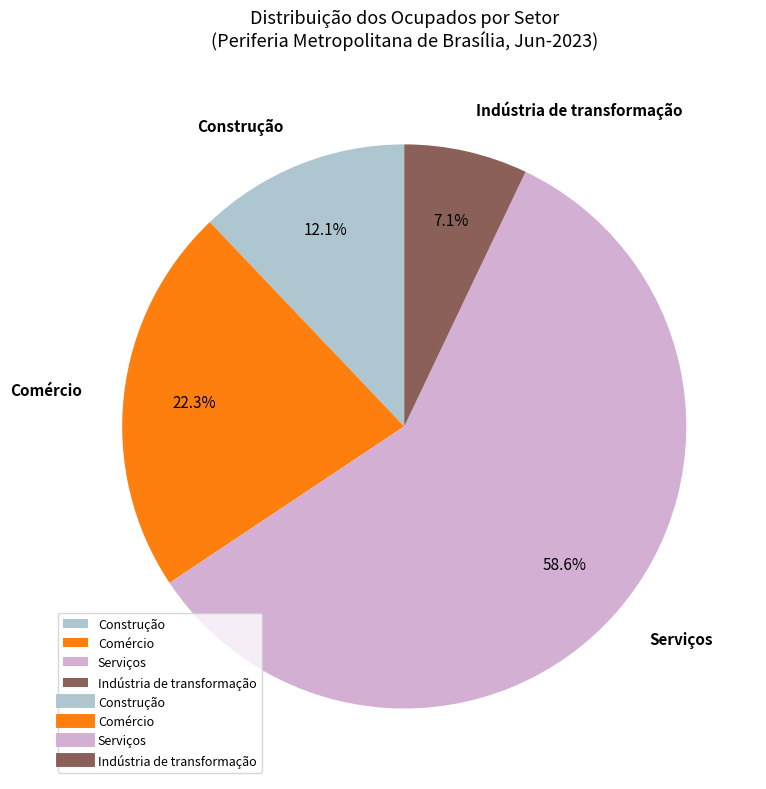

What percentage is the Serviços slice, to the nearest percent?

59%